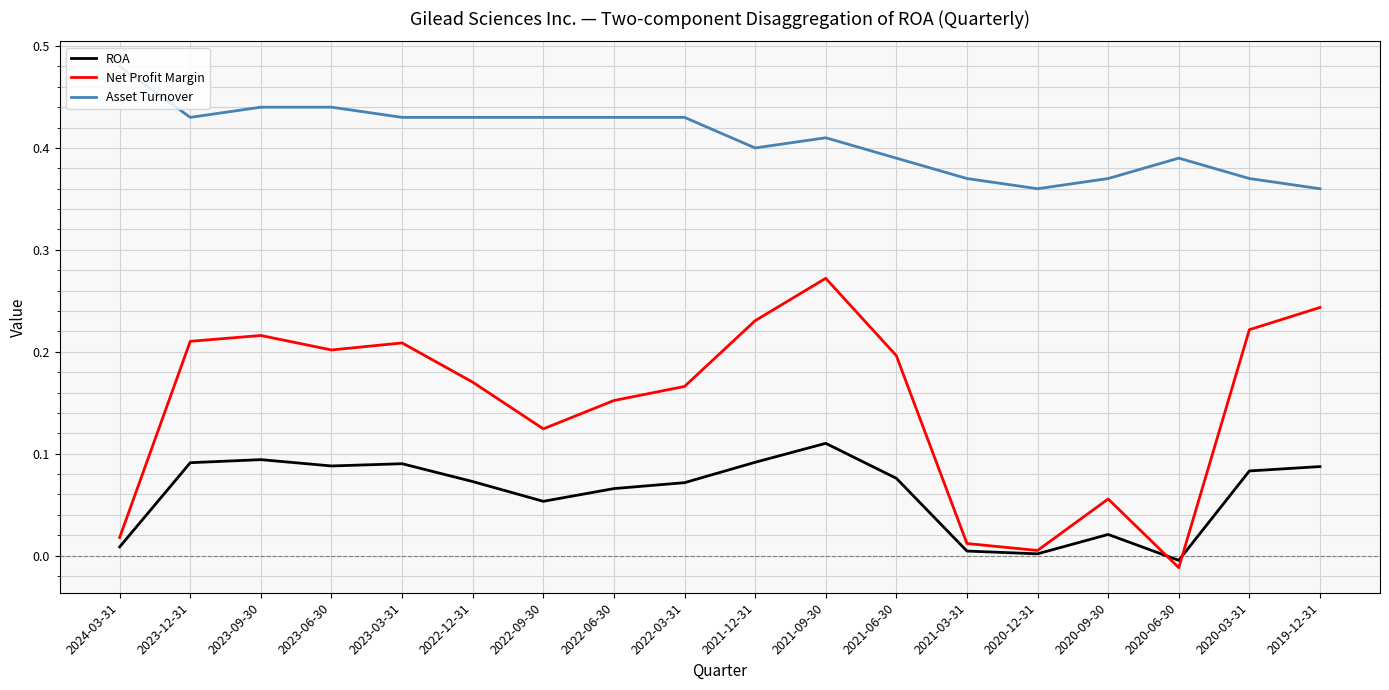

True or false: Net Profit Margin and Asset Turnover cross at least once.

False